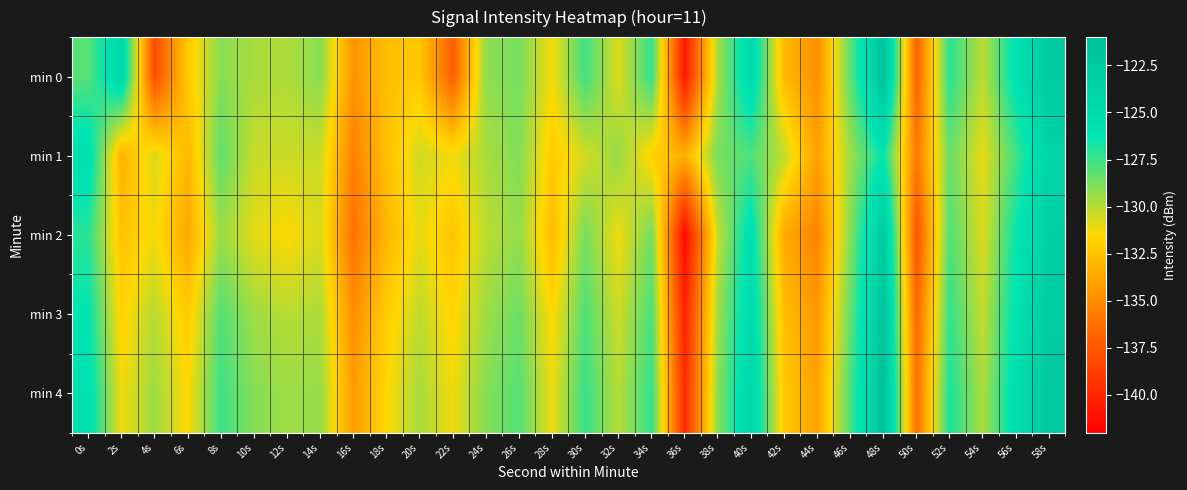

Which series has the largest total across all categories?

min 4